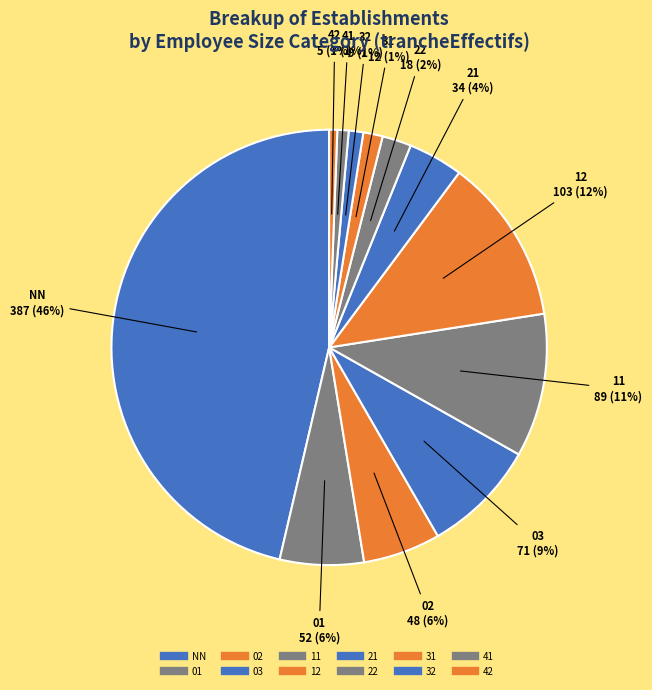

What is the change in value from 01 to 31?

-40